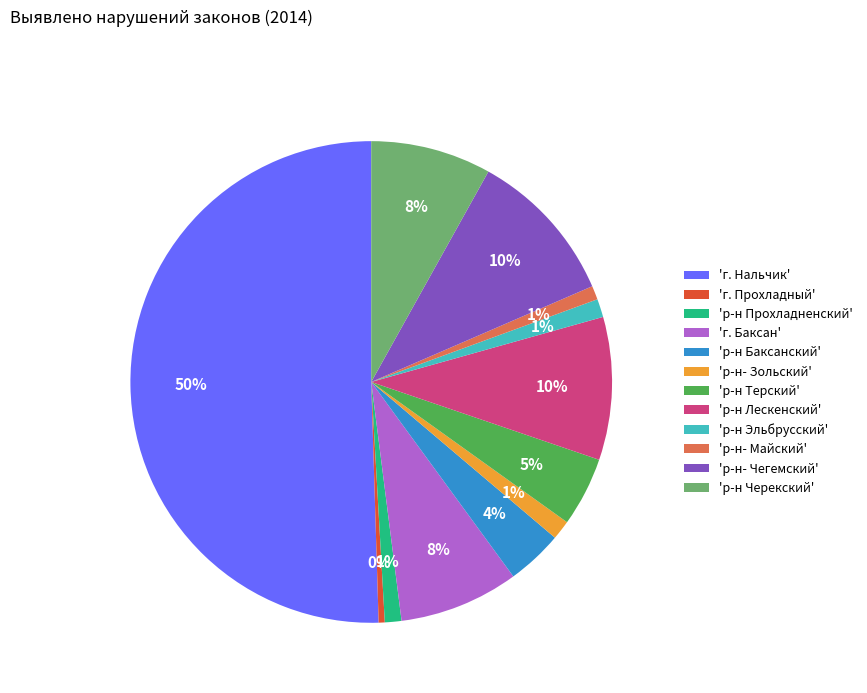

How many slices are in this pie chart?

12